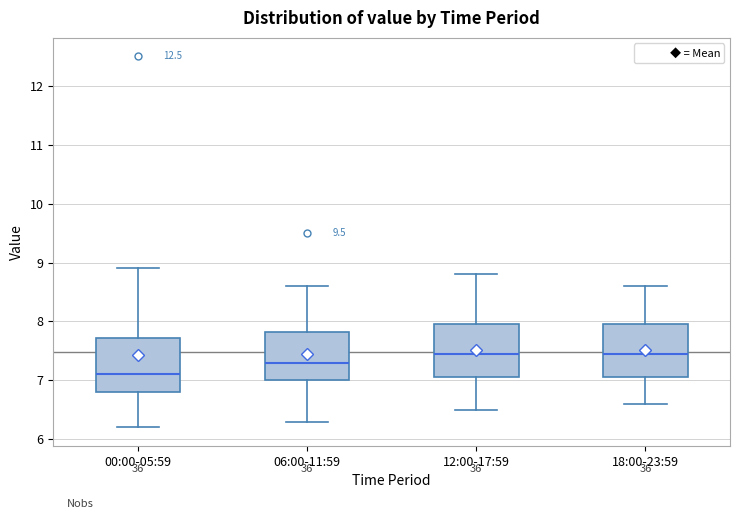

Reading left to right, read every box against the y-axis: the position of its median line, the range the box covers, and the ends of its whiskers. The values are not printed on the chart, so give them approximately, as read against the axis.

00:00-05:59: median 7.1, box 6.8 to 7.7, whiskers 6.2 to 8.9
06:00-11:59: median 7.3, box 7.0 to 7.8, whiskers 6.3 to 8.6
12:00-17:59: median 7.5, box 7.1 to 8.0, whiskers 6.5 to 8.8
18:00-23:59: median 7.5, box 7.1 to 8.0, whiskers 6.6 to 8.6